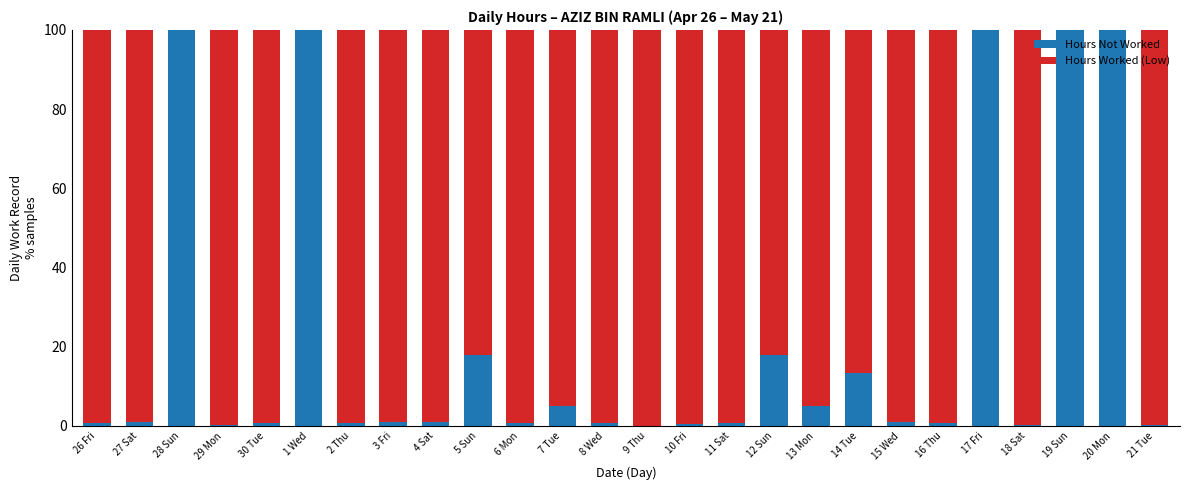

What are all the series names shown in the legend?

Hours Not Worked, Hours Worked (Low)